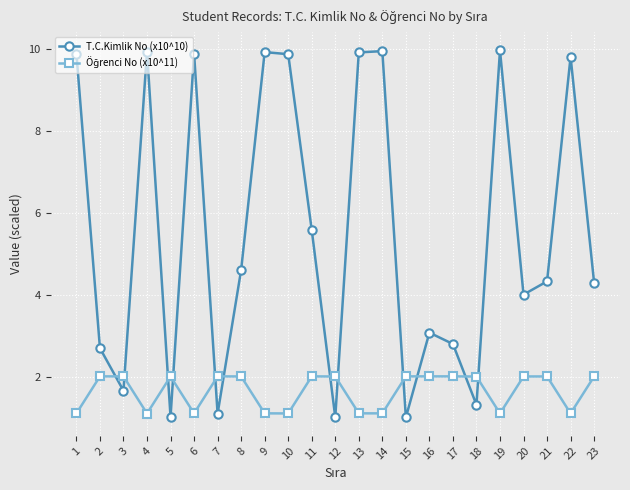

What is the sum of the T.C.Kimlik No (x10^10) values at 10 and 3?

11.5